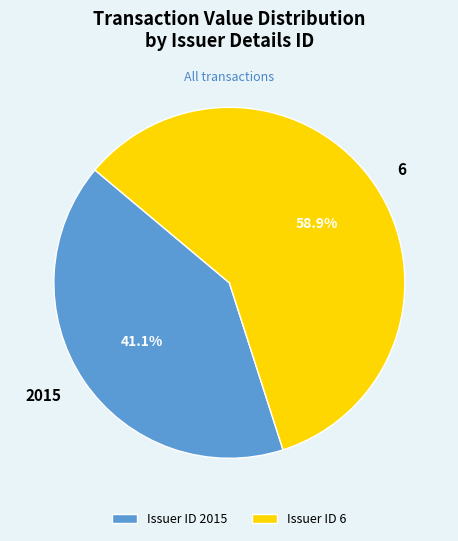

Rank the categories by value from lowest to highest.

2015, 6